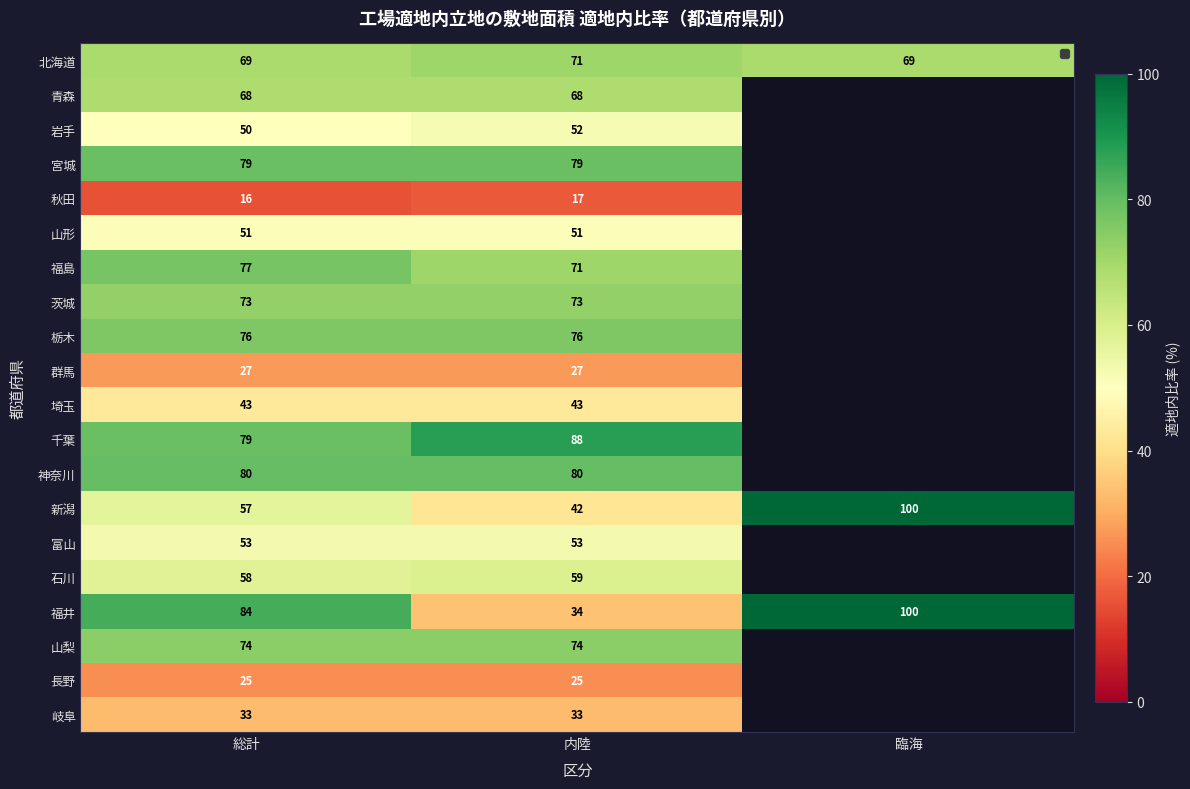

What is the total value across all series at 内陸?

1116